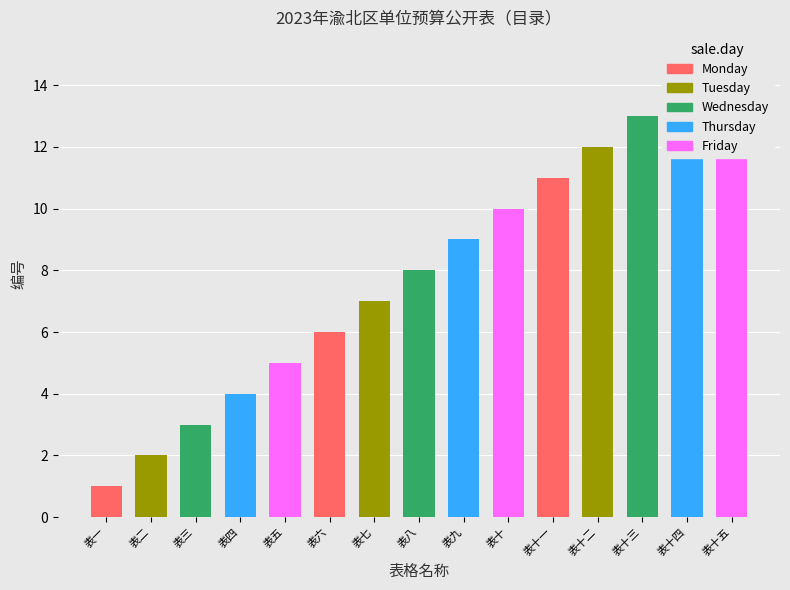

How many bars are there in each group?

5